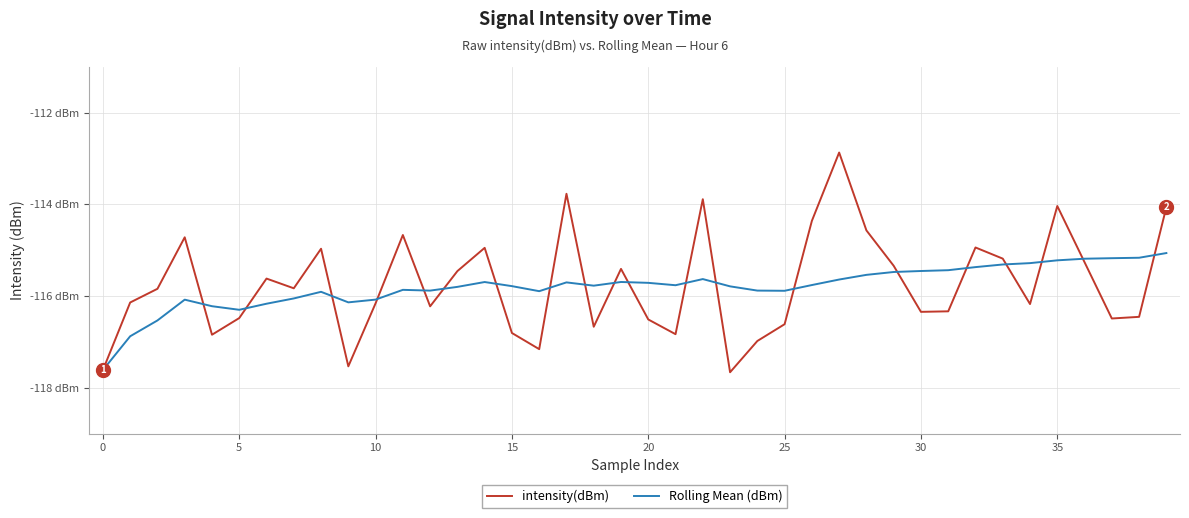

Does the chart display data point markers on the line(s)?

No